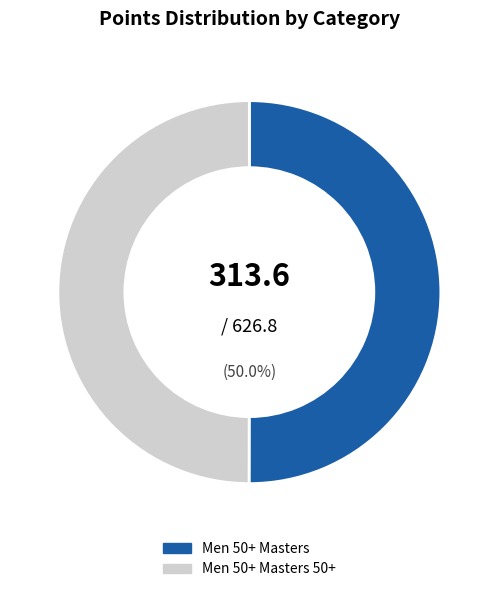

Approximately how many times larger is the value at Men 50+ Masters compared to Men 50+ Masters 50+?

1.0